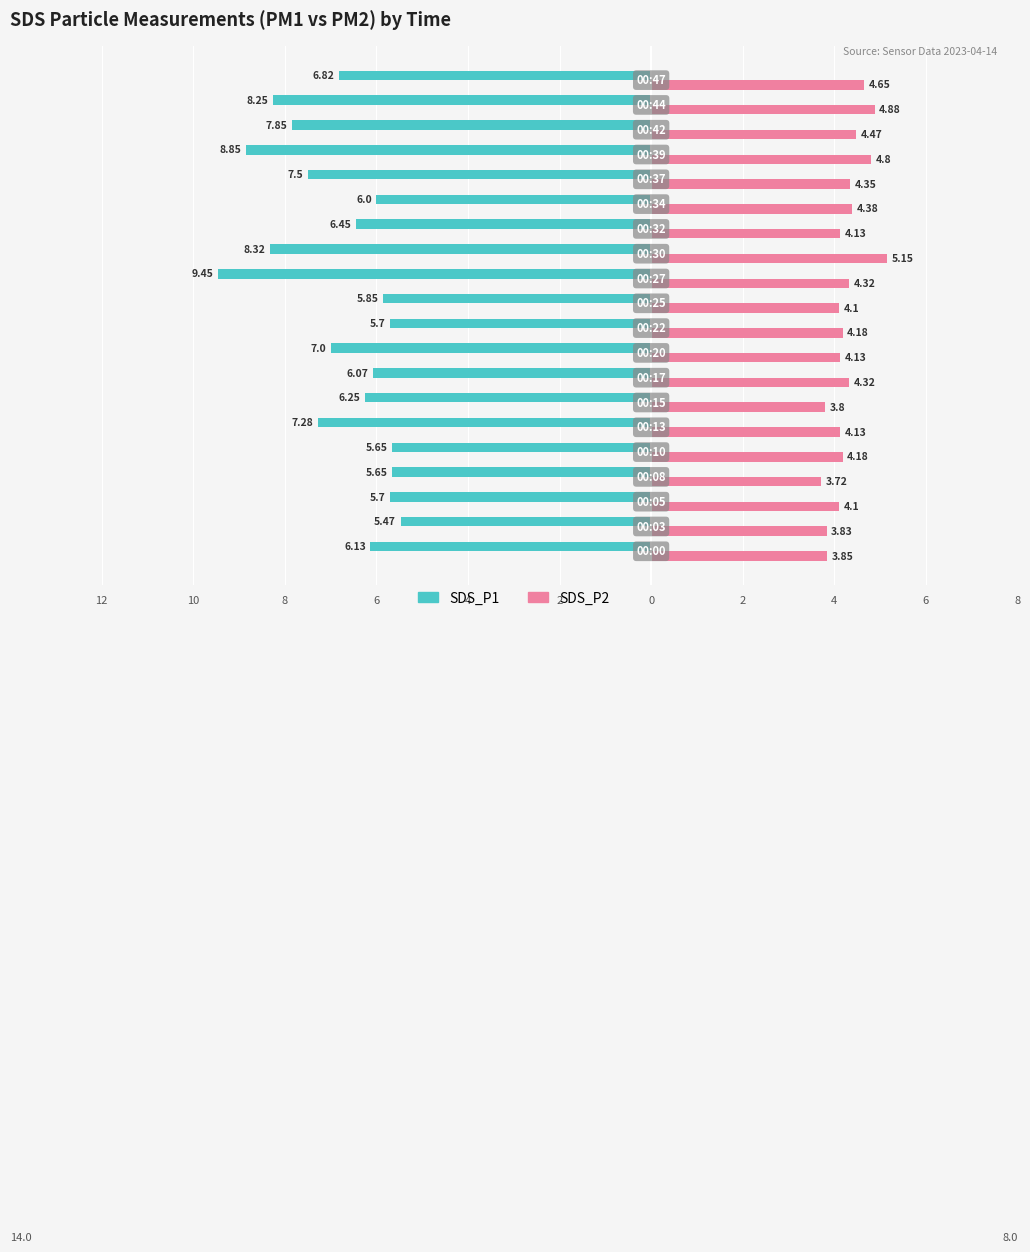

What is the sum of all SDS_P2 values?

85.5